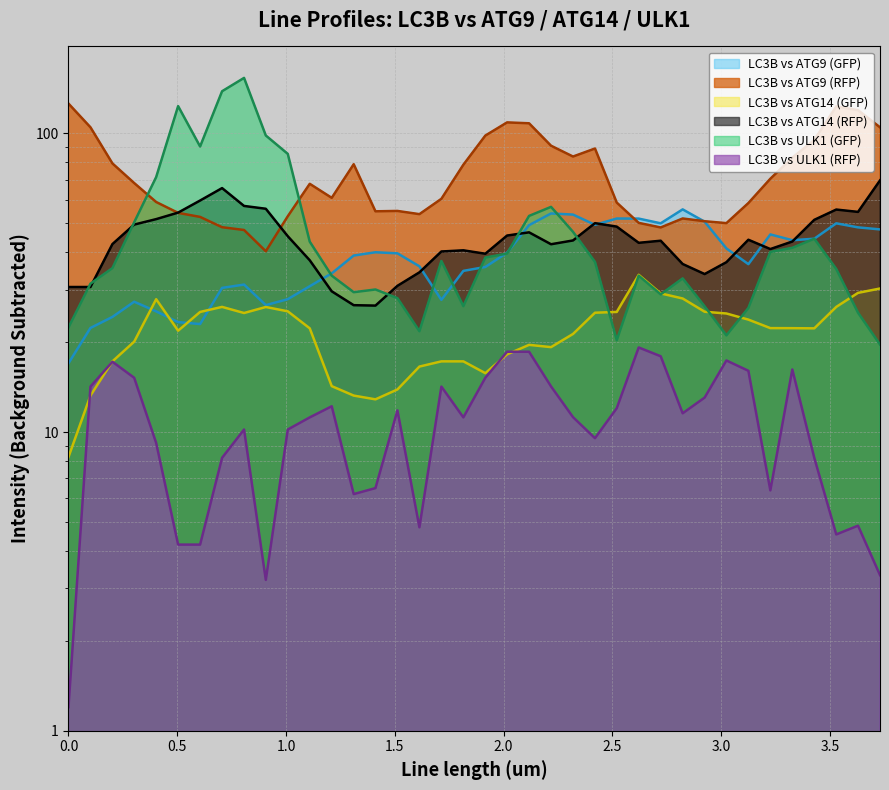

Rank the series by their maximum value, from lowest to highest.

LC3B_ULK1_RFP_minus_bkg, LC3B_ATG14_GFP_minus_bkg, LC3B_ATG9_GFP_minus_bkg, LC3B_ATG14_RFP_minus_bkg, LC3B_ATG9_RFP_minus_bkg, LC3B_ULK1_GFP_minus_bkg